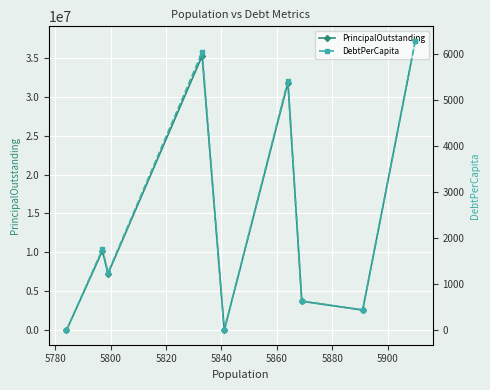

What is the maximum value for PrincipalOutstanding?

37179000